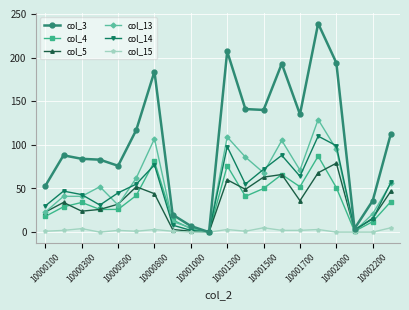

True or false: col_4 and col_5 intersect in this chart.

True